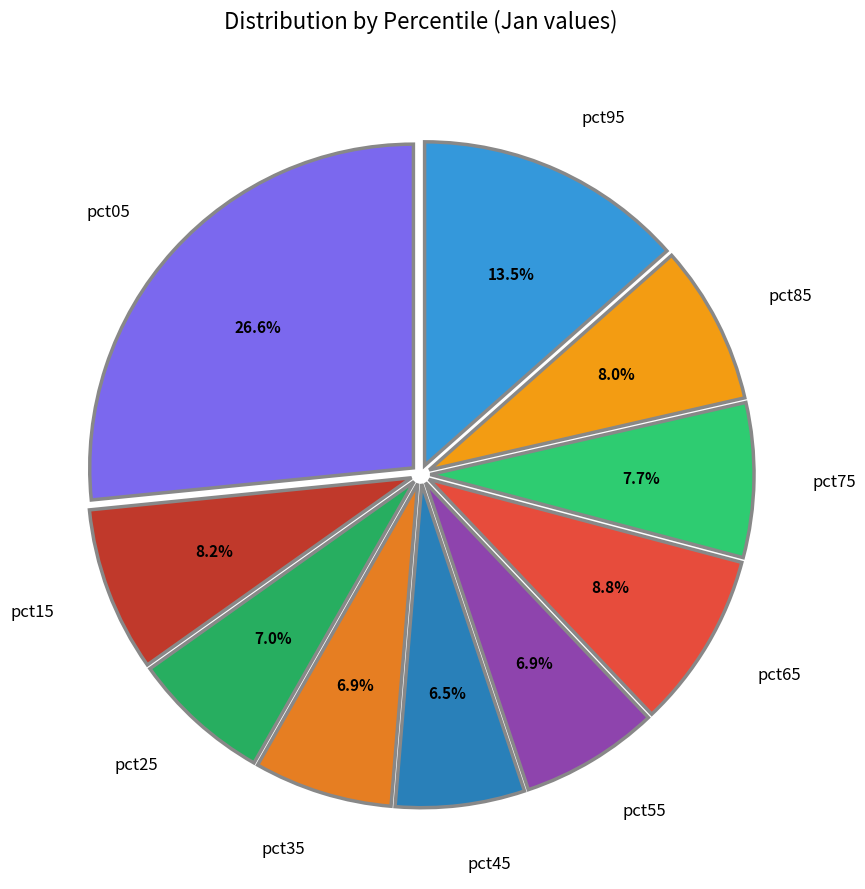

How many slices are in this pie chart?

10